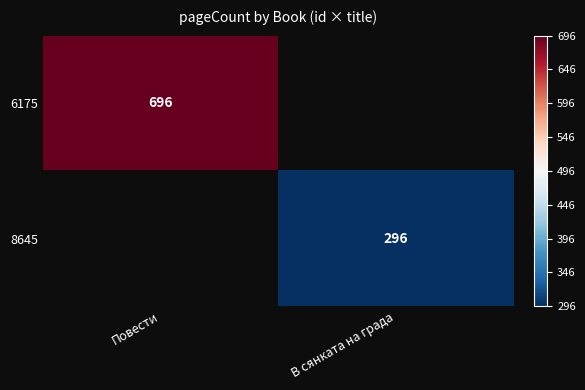

Is the value of 6175 at Повести greater than the value of 8645 at В сянката на града?

Yes